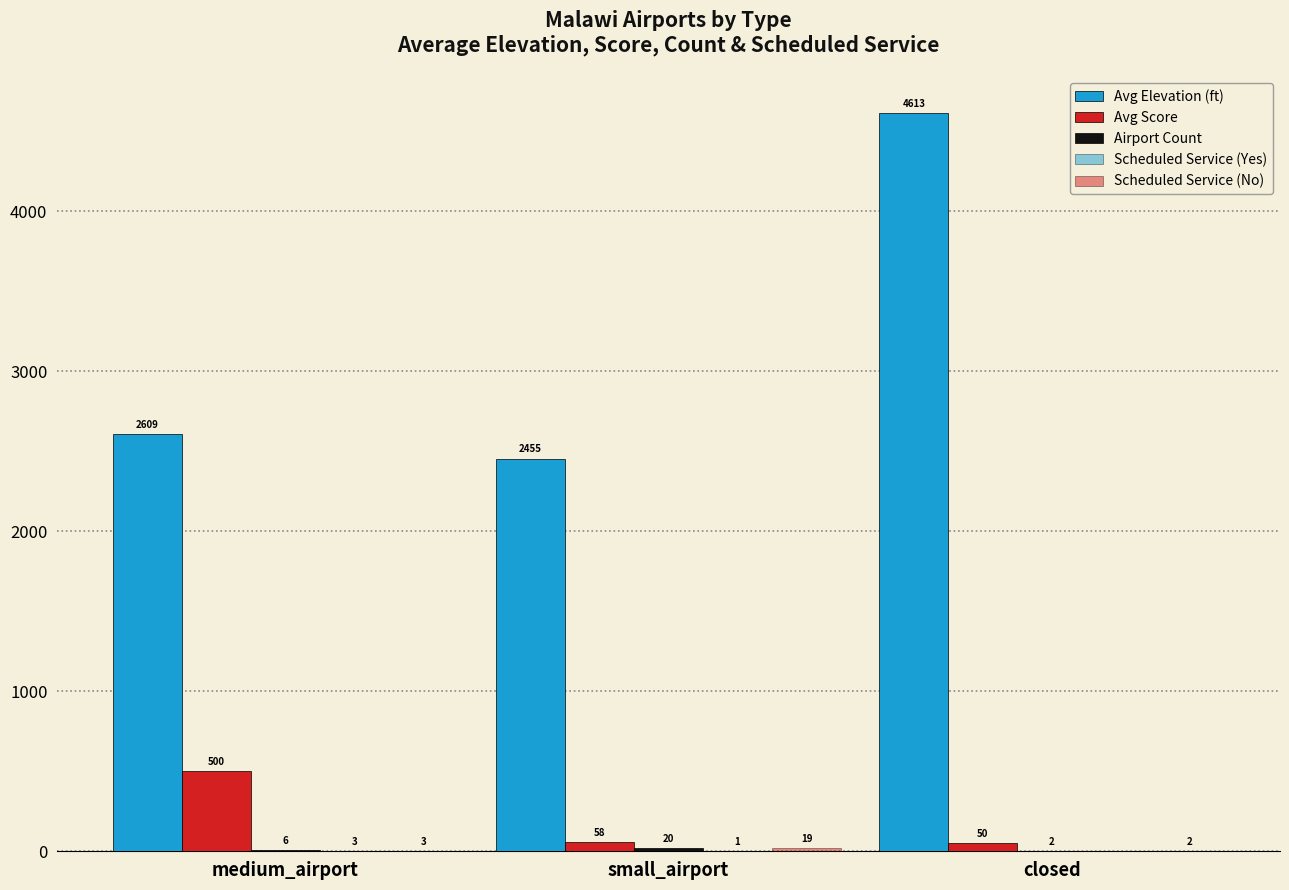

Count the number of categories in the chart.

3